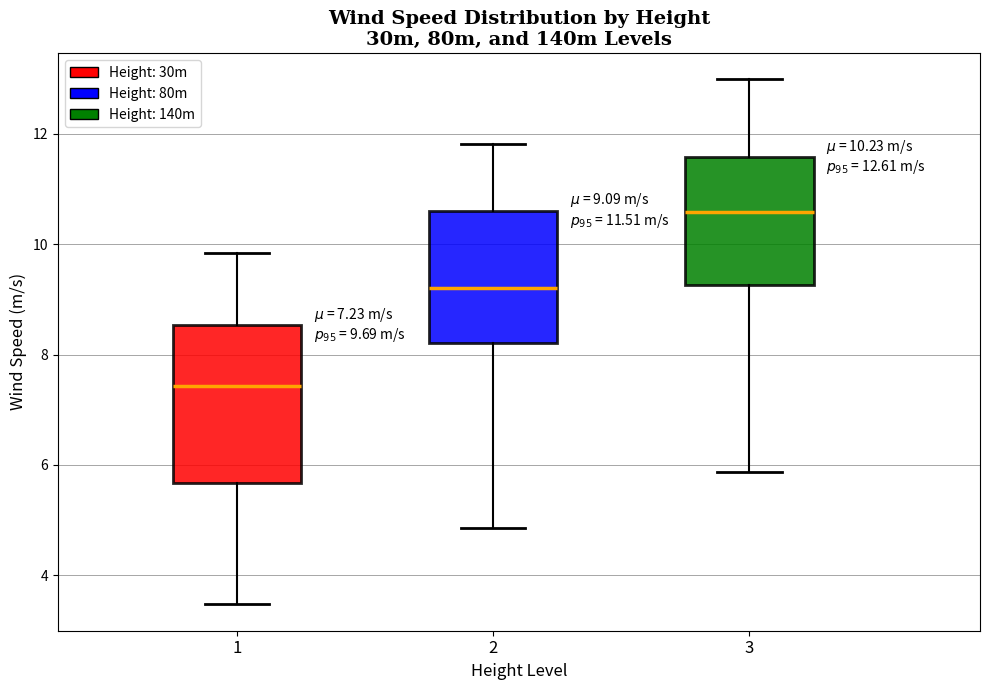

Which box is the tallest, from its lower edge to its upper edge?

1